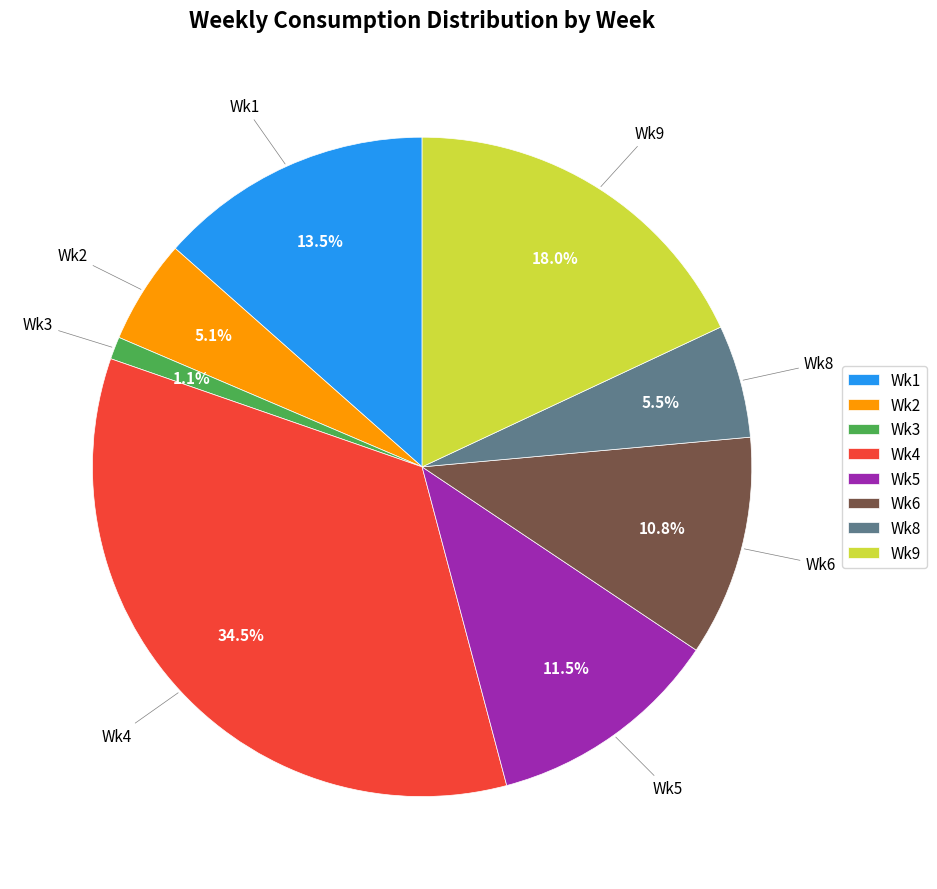

Between Wk4 and Wk6, which is larger?

Wk4